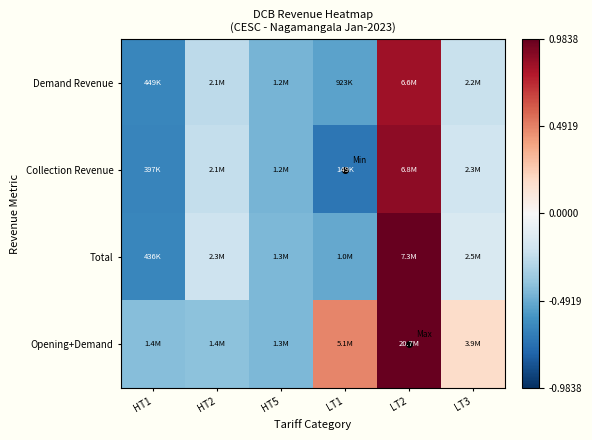

Which series changed the most between LT1 and LT3?

Collection Revenue